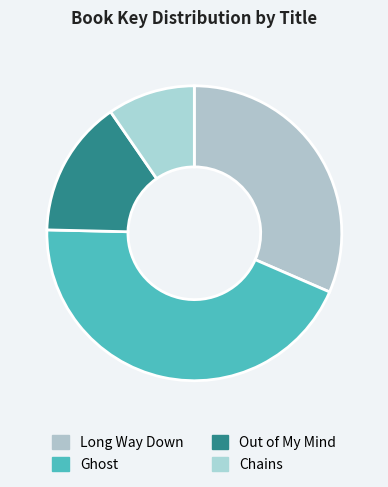

To the nearest percent, what percentage of the pie is Chains?

10%